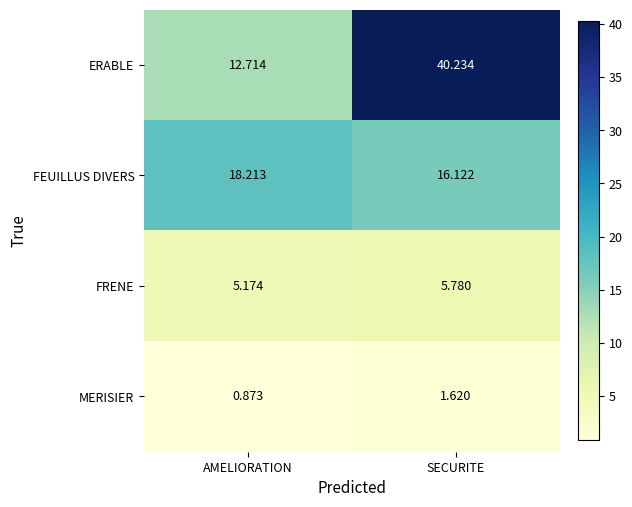

At which category does the chart reach its peak across all series?

SECURITE